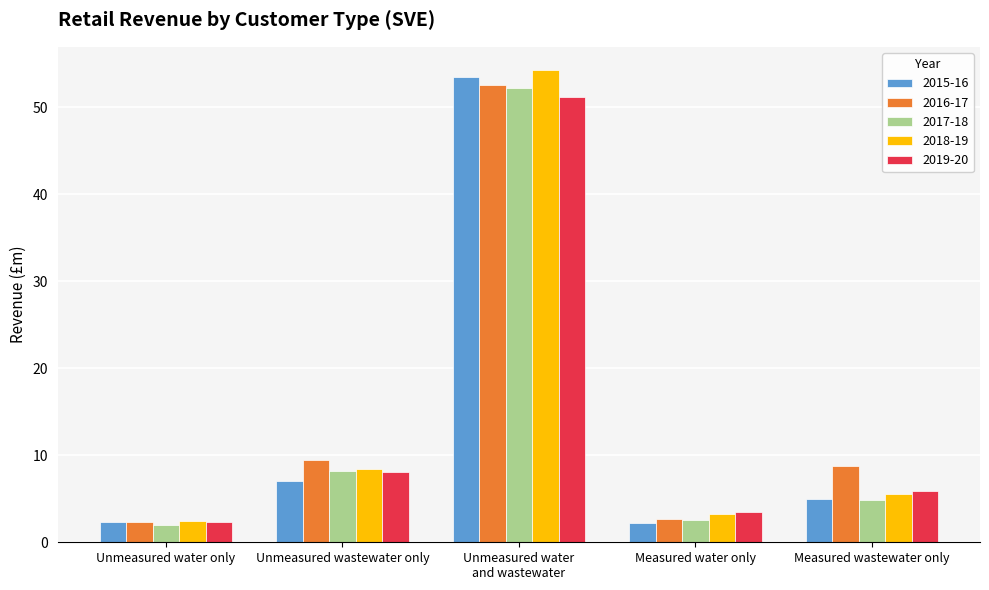

The 2017-18 series shows 8.2 at Unmeasured wastewater only. True or false?

True